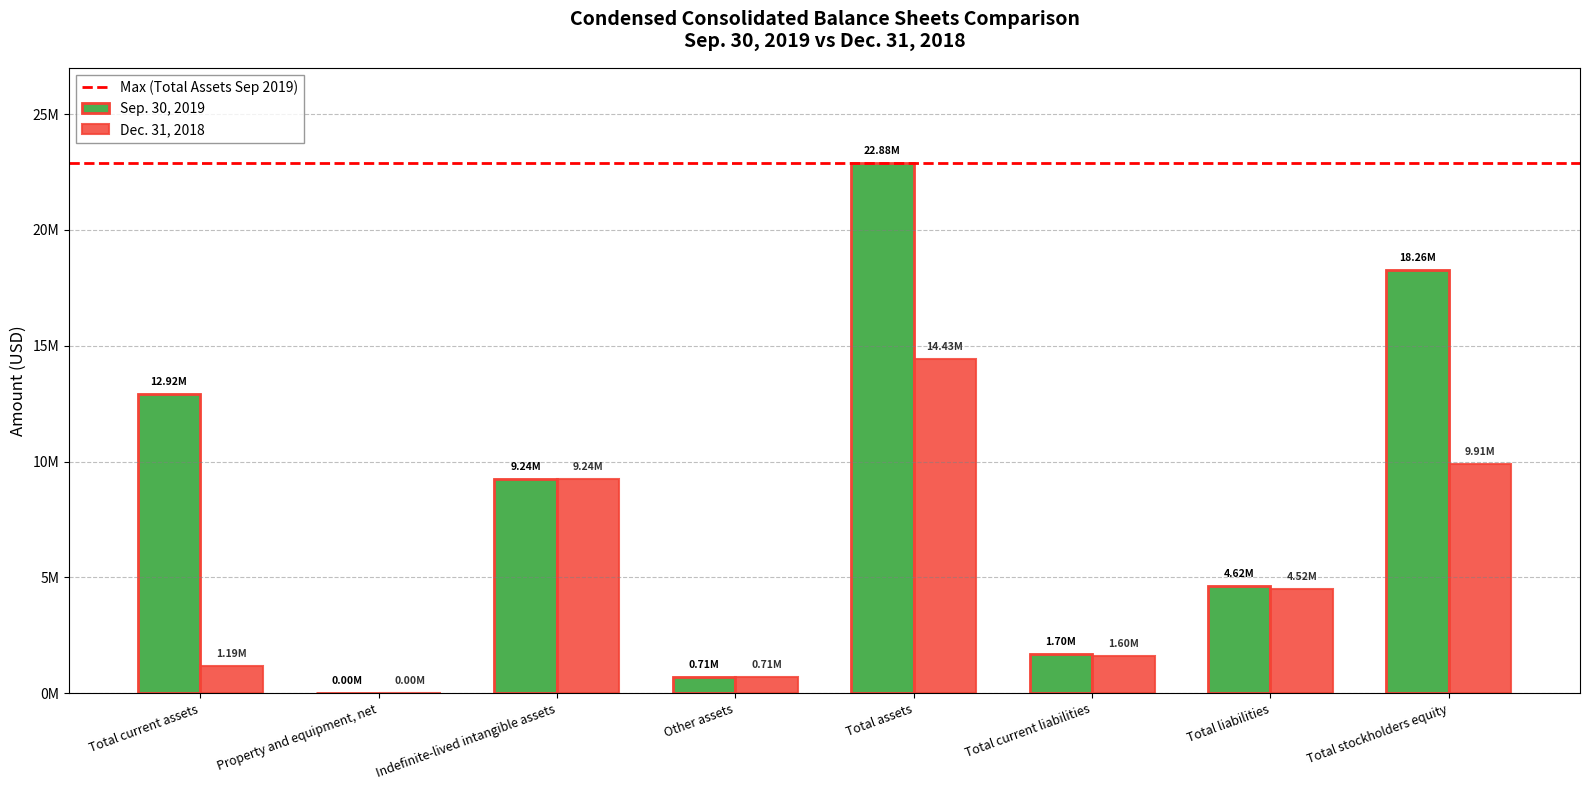

Which category has the lowest value across all series?

Property and equipment, net